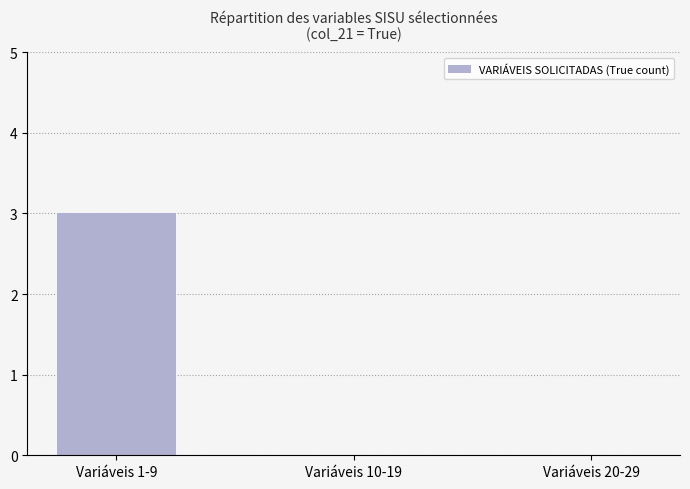

At which category does the chart reach its peak across all series?

Variáveis 1-9